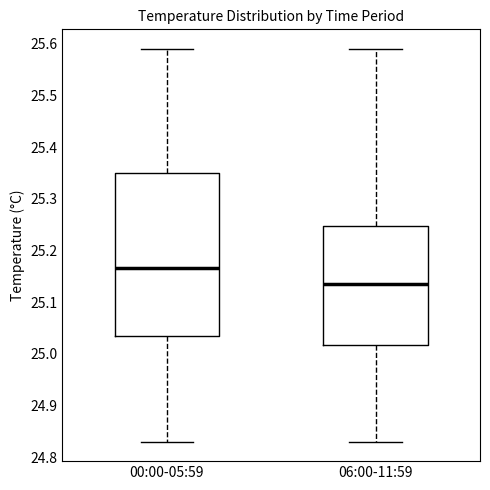

Comparing the boxes themselves (not the whiskers), which one is the tallest?

00:00-05:59